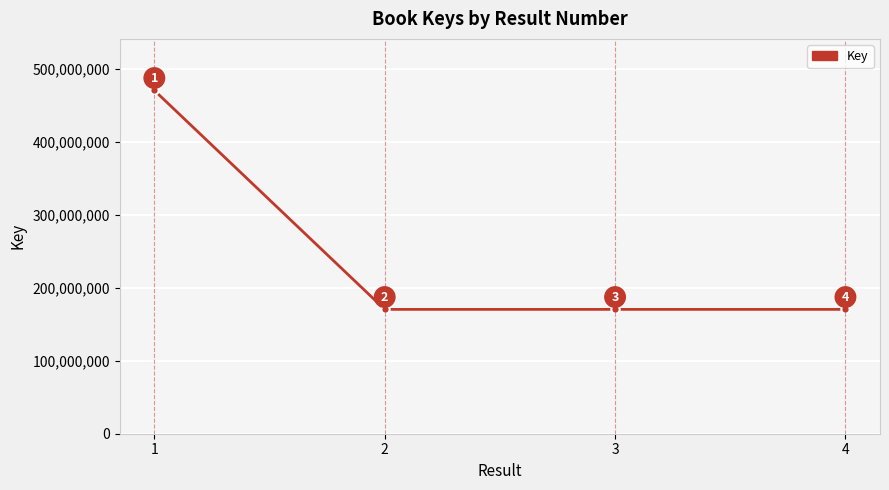

List the labels in order of value, largest first.

1, 2, 4, 3